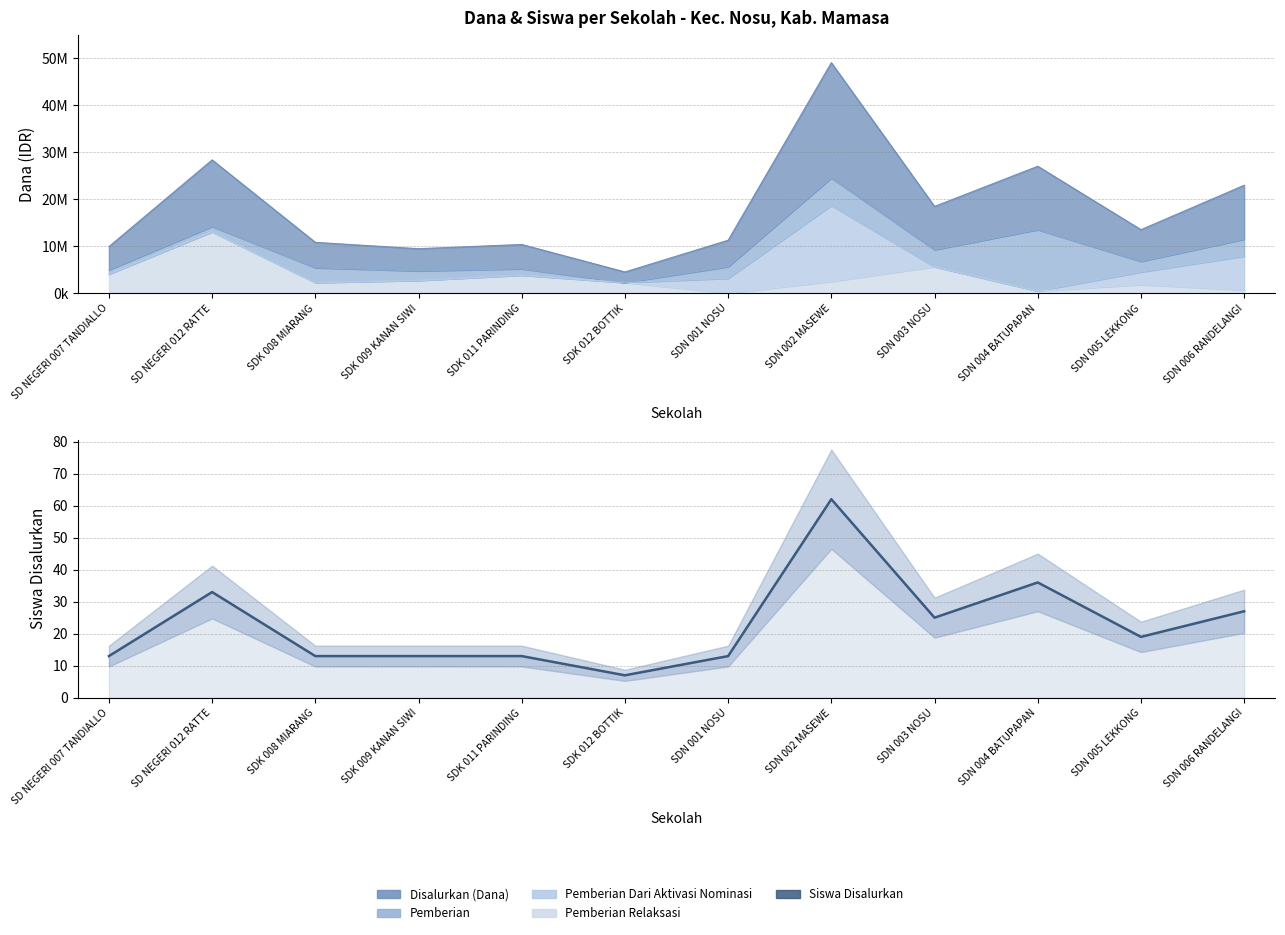

What is the difference between the maximum and minimum values?

55